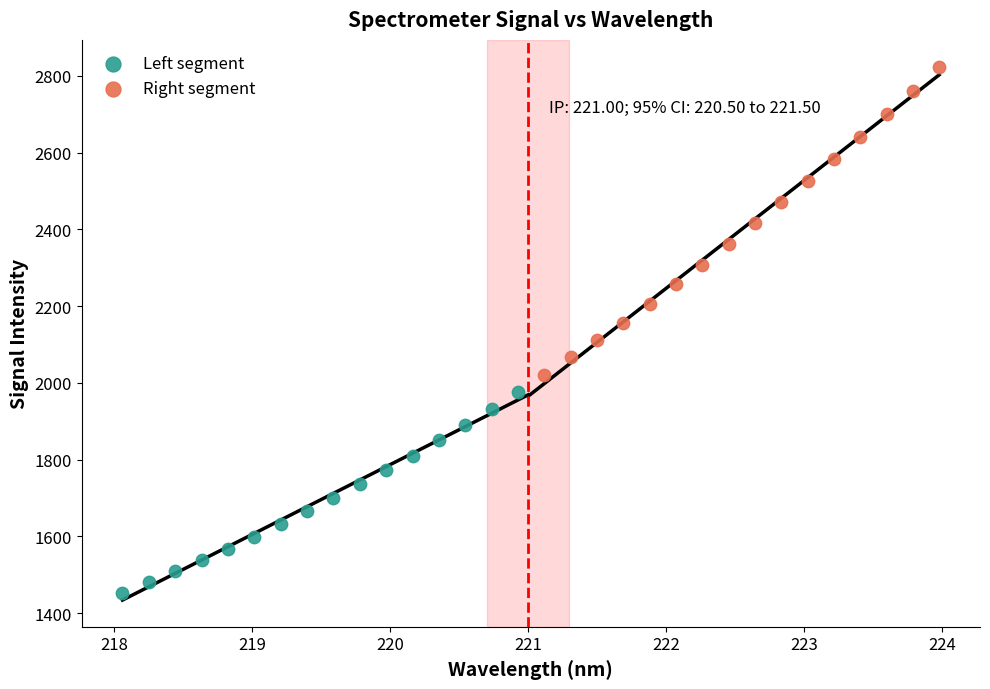

Which series reaches the maximum Y coordinate?

Right segment